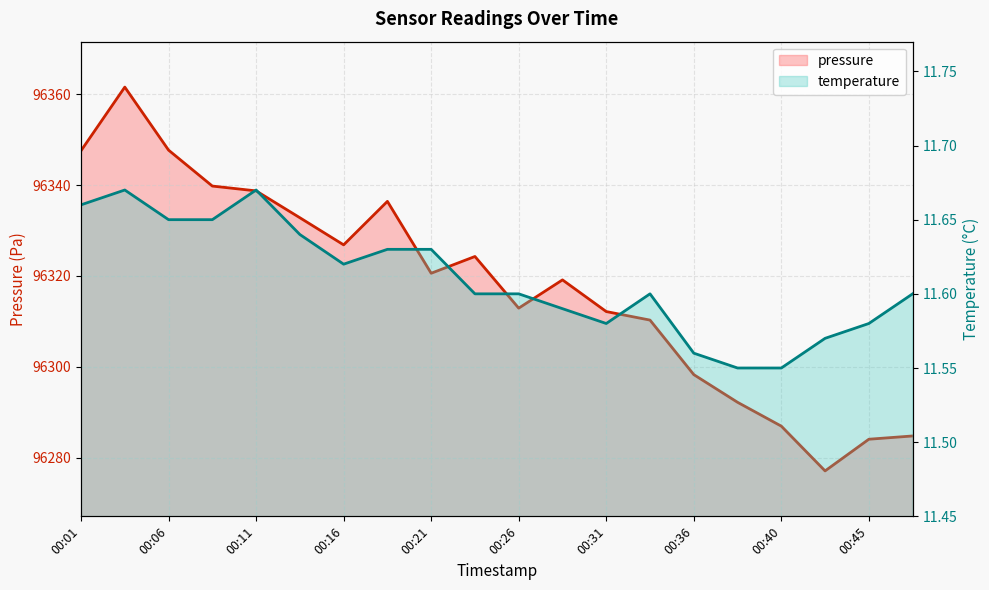

In pressure, how many points are higher than both neighbors (excluding endpoints)?

4